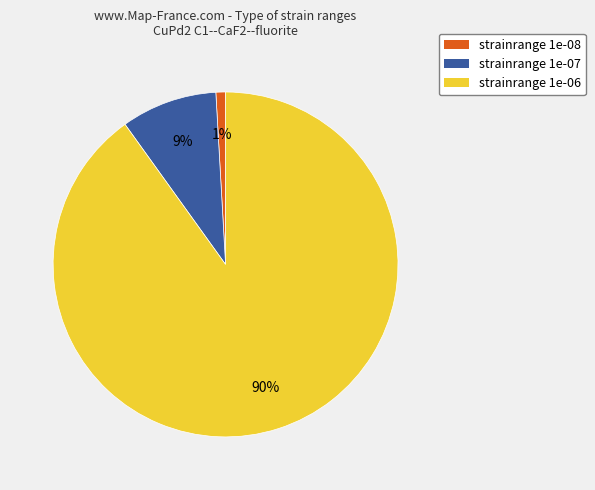

Do strainrange 1e-08 and strainrange 1e-06 together represent more than half of the pie?

Yes